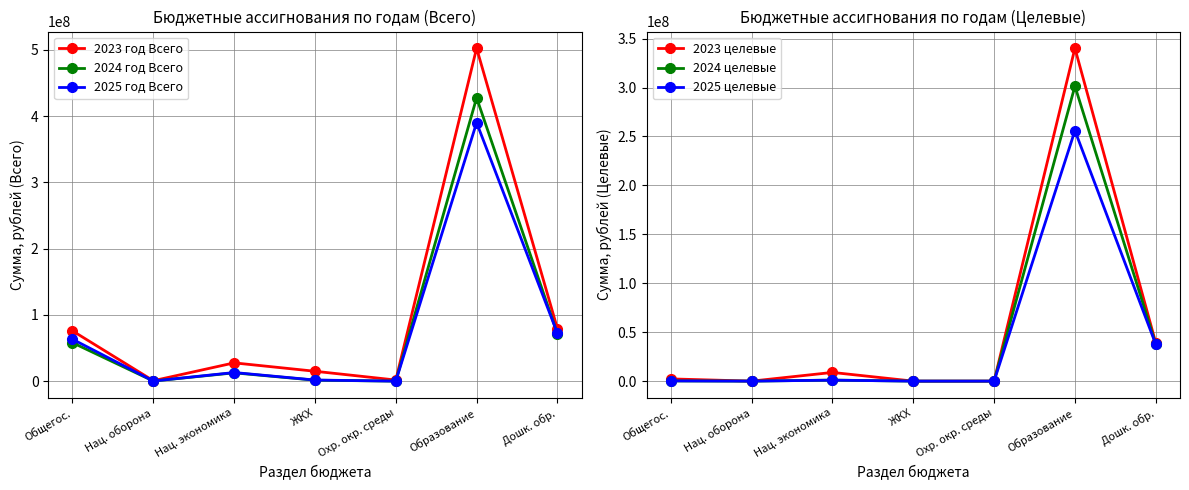

Reading left to right, what are all the values shown in this chart?

2023 год Всего: Общегос.=75918478.5	Нац. оборона=659000.0	Нац. экономика=27612572.5	ЖКХ=14939480.1	Охр. окр. среды=1688000.0	Образование=502609462.7	Дошк. обр.=79133311.1
2024 год Всего: Общегос.=58066931.6	Нац. оборона=172000.0	Нац. экономика=12552271.7	ЖКХ=1474000.0	Охр. окр. среды=42322.4	Образование=427704759.2	Дошк. обр.=71254289.2
2025 год Всего: Общегос.=63299583.5	Нац. оборона=207300.0	Нац. экономика=13027615.8	ЖКХ=1674000.0	Охр. окр. среды=42322.4	Образование=390220574.5	Дошк. обр.=72203177.2
2023 целевые: Общегос.=2280971.9	Нац. оборона=0.0	Нац. экономика=8887540.2	ЖКХ=0.0	Охр. окр. среды=0.0	Образование=340210607.5	Дошк. обр.=39062208.0
2024 целевые: Общегос.=238388.3	Нац. оборона=0.0	Нац. экономика=1051327.6	ЖКХ=0.0	Охр. окр. среды=0.0	Образование=301422262.2	Дошк. обр.=37676488.0
2025 целевые: Общегос.=238905.0	Нац. оборона=0.0	Нац. экономика=994847.5	ЖКХ=0.0	Охр. окр. среды=0.0	Образование=255991748.6	Дошк. обр.=37676488.0